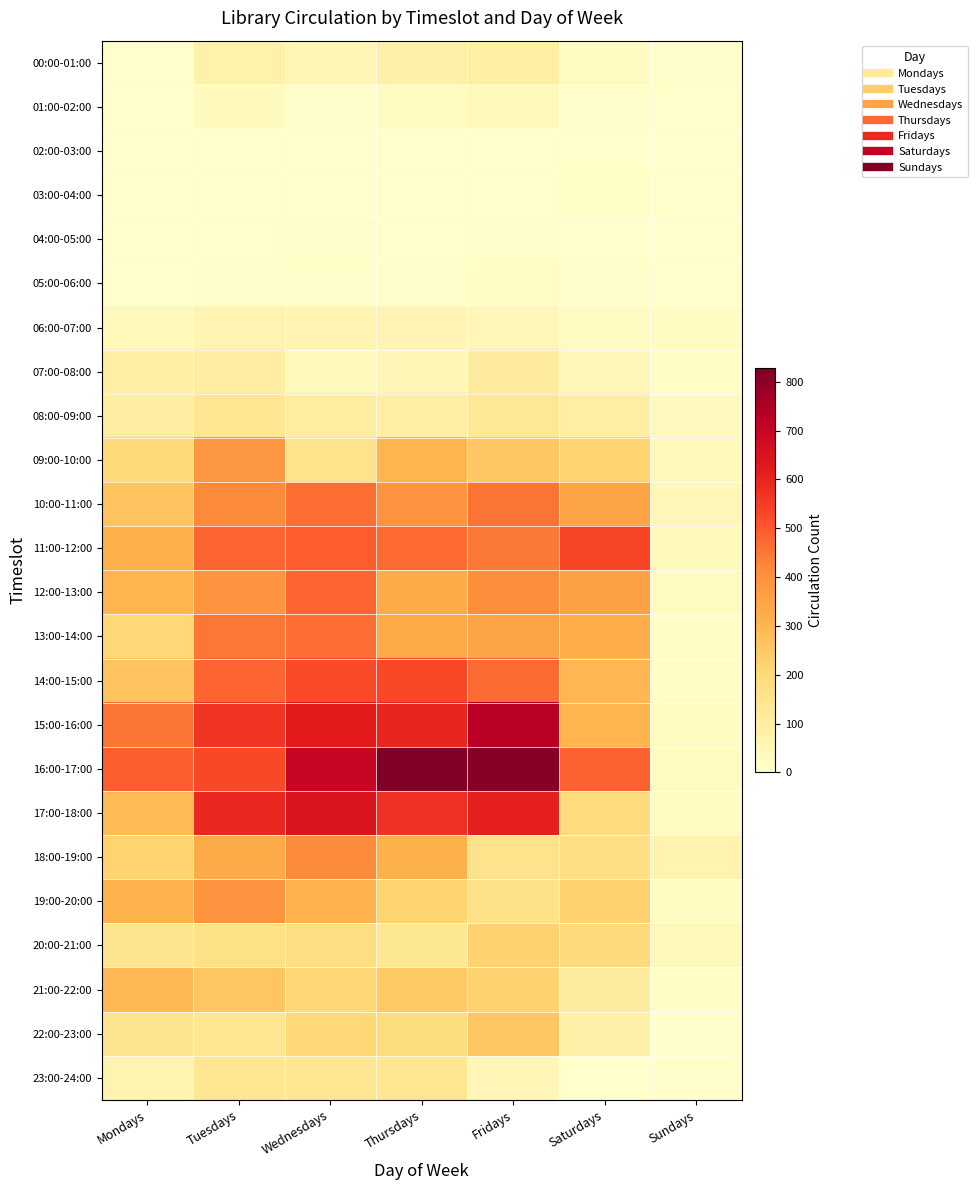

What is the total value across all series at Fridays?

6042